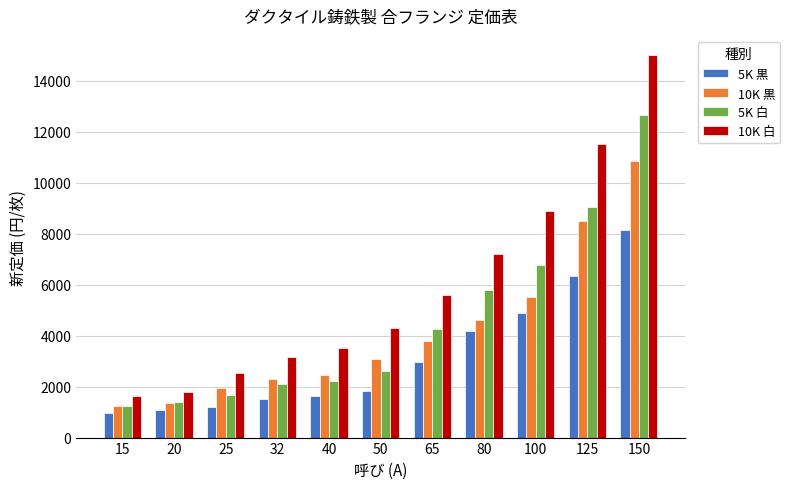

What is the value of the 5K 白 bar at the 7th from the left?

4270